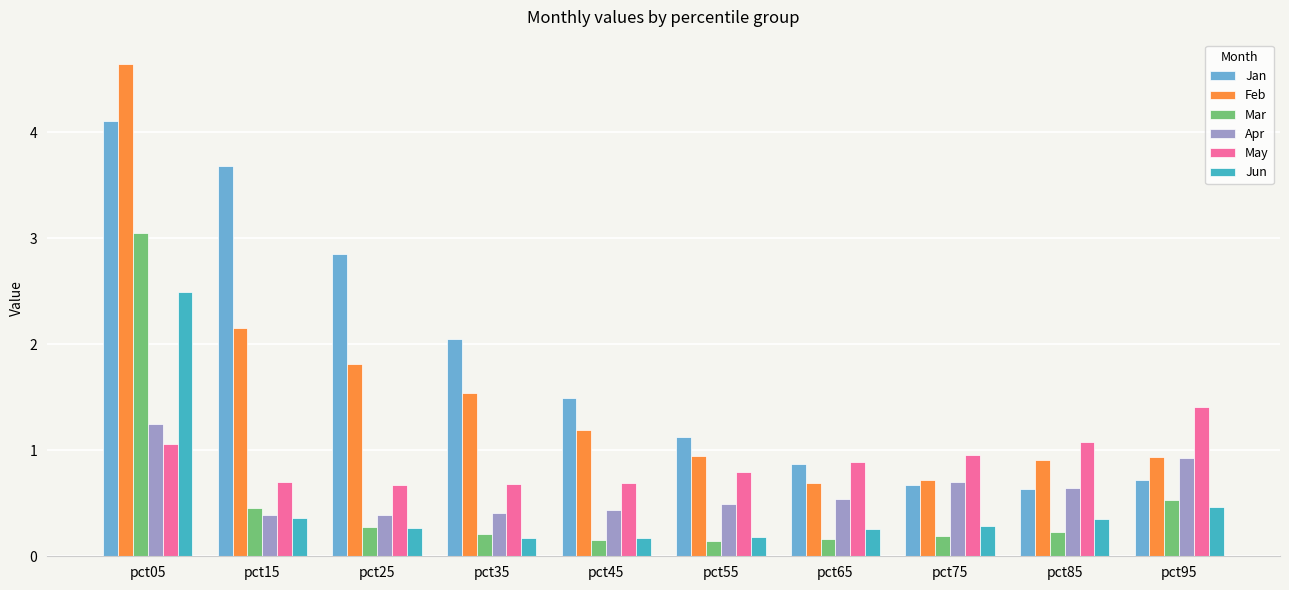

The value of Jun at pct95 is 0.5. True or false?

True